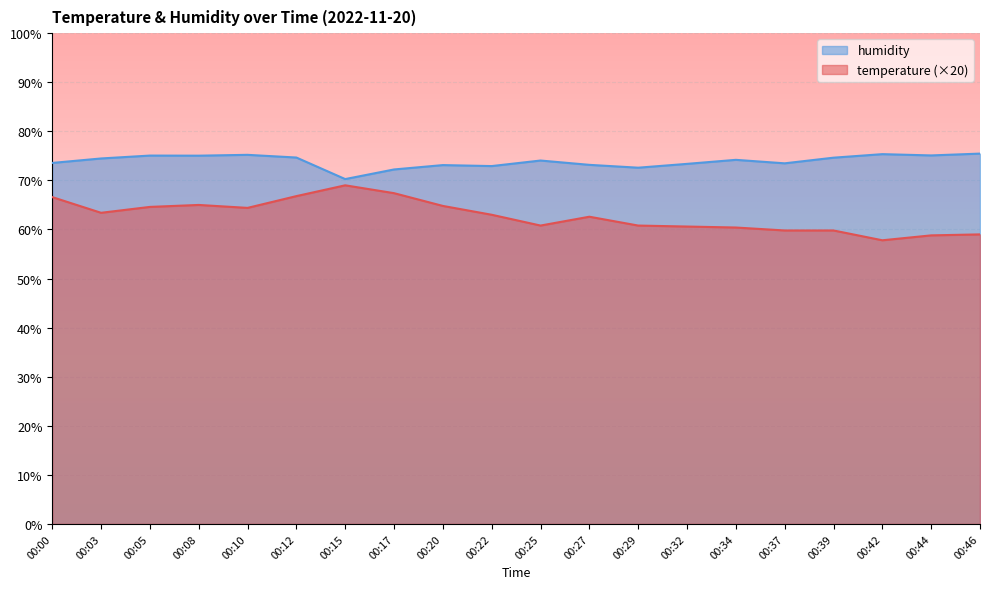

What is the difference between the maximum and minimum values in the humidity series?

5.2